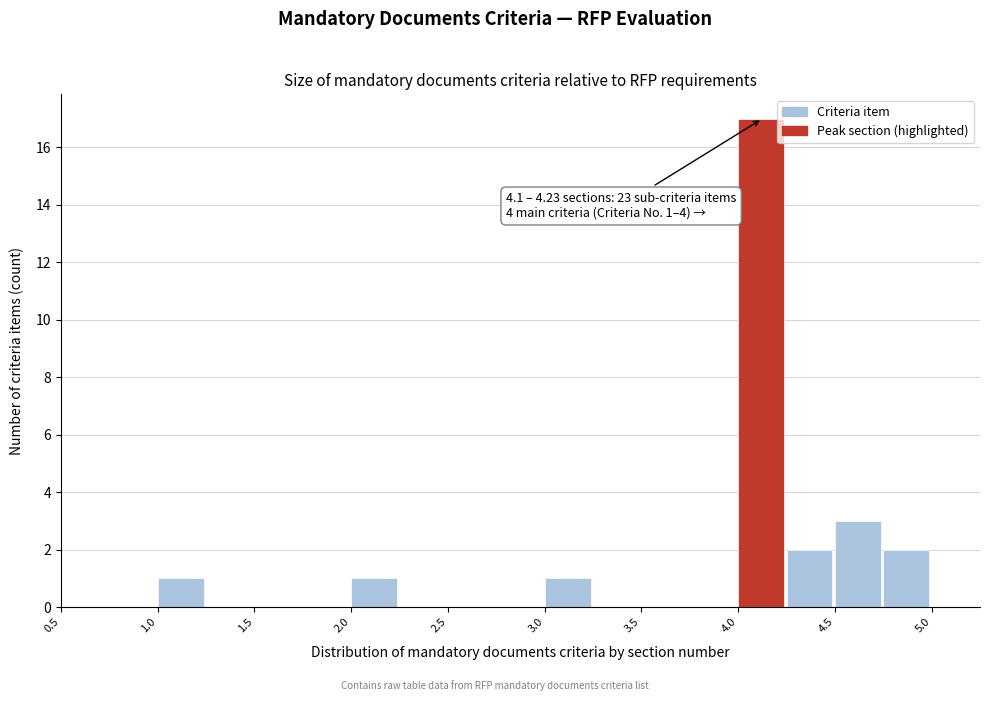

Over which range of the x-axis is the bar tallest?

4.00 to 4.25